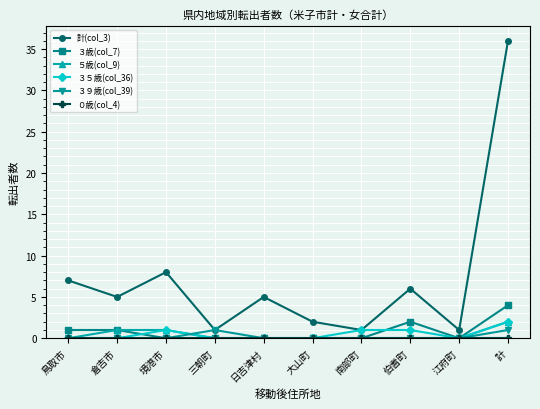

The 計(col_3) series shows 3 at 境港市. True or false?

False